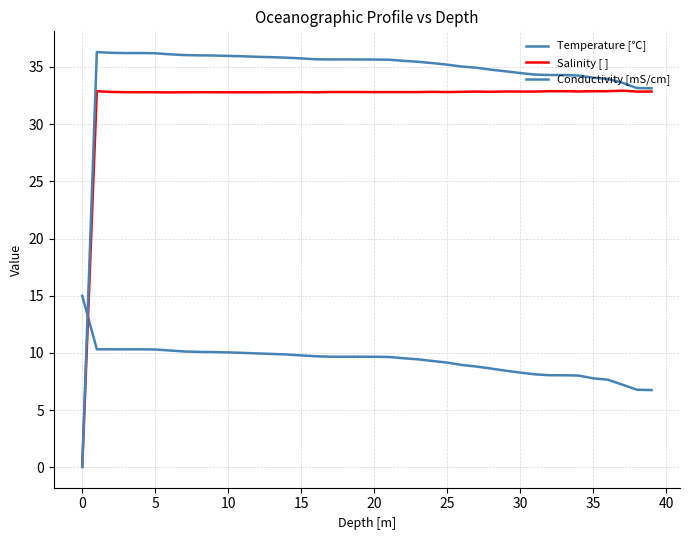

Which series ends up on top after the final intersection of Salinity [ ] and Temperature [℃]?

Salinity [ ]